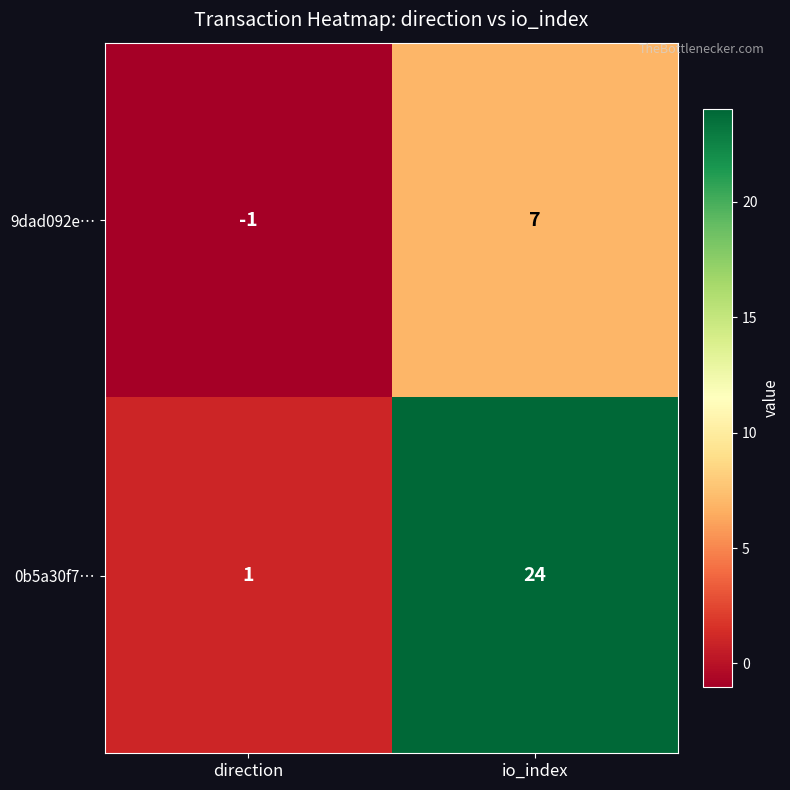

Where is 9dad092e… nearest to the value 3?

direction